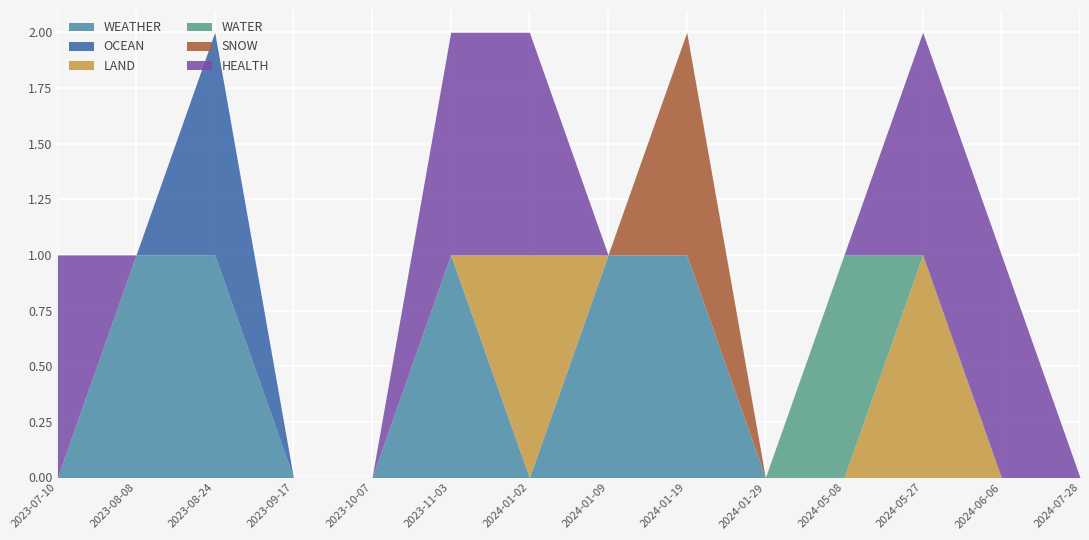

The OCEAN series shows 0 at 2024-07-28. True or false?

True